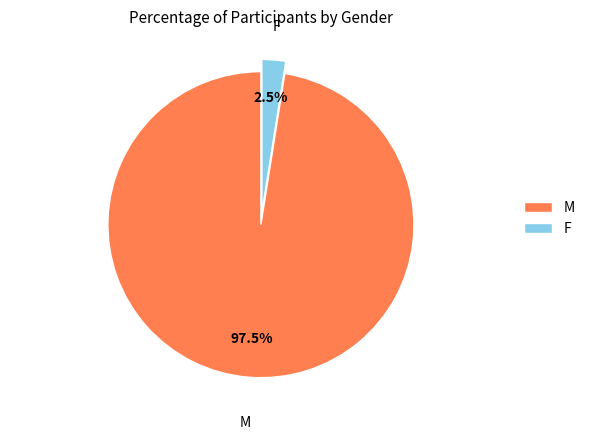

Does M represent more than half of the total?

Yes